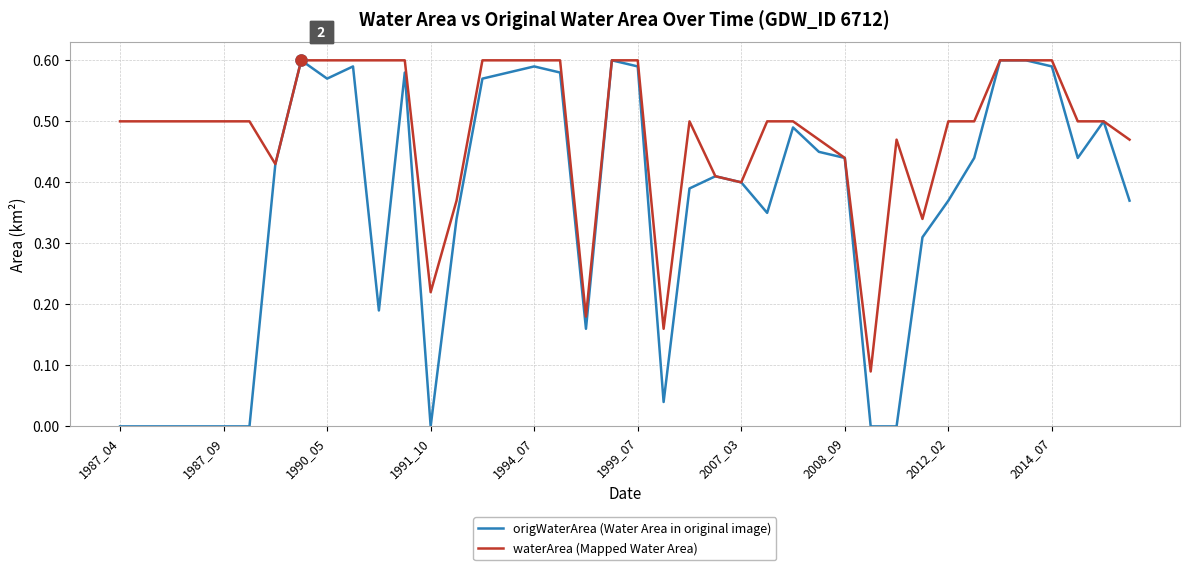

Which series has the largest total across all categories?

waterArea (Mapped Water Area)